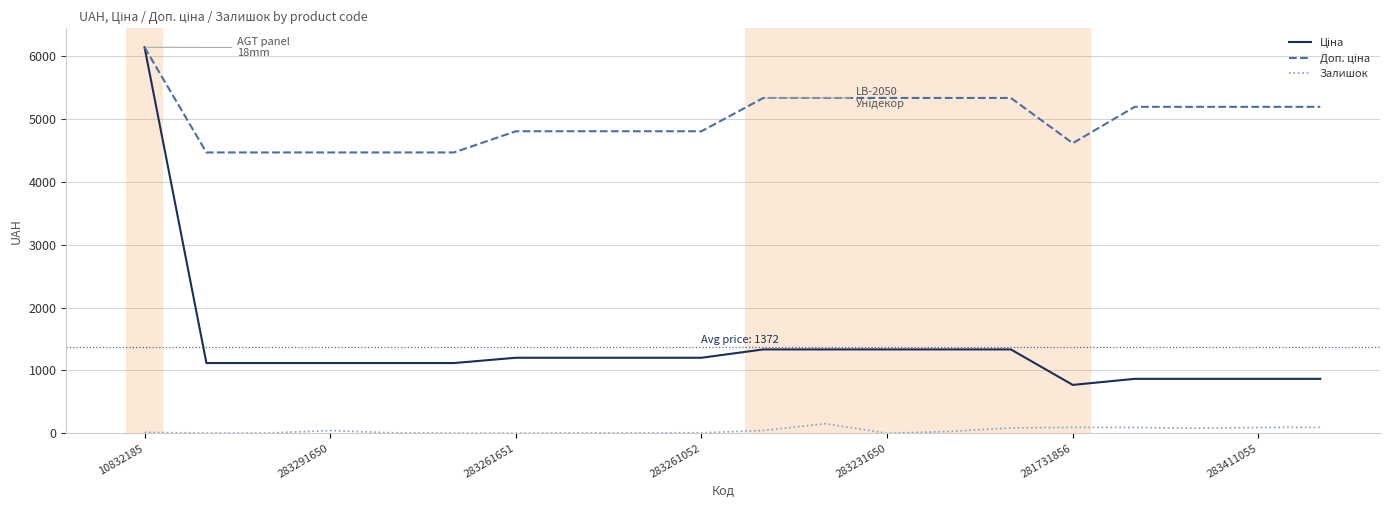

What is the maximum value for Залишок?

152.0